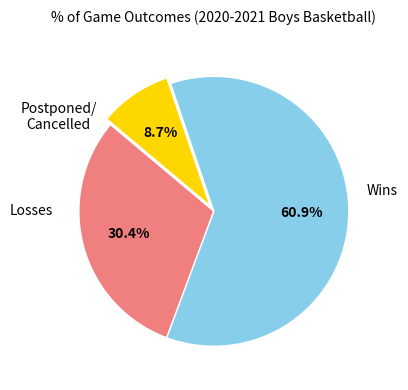

Does any single category account for the majority?

Yes